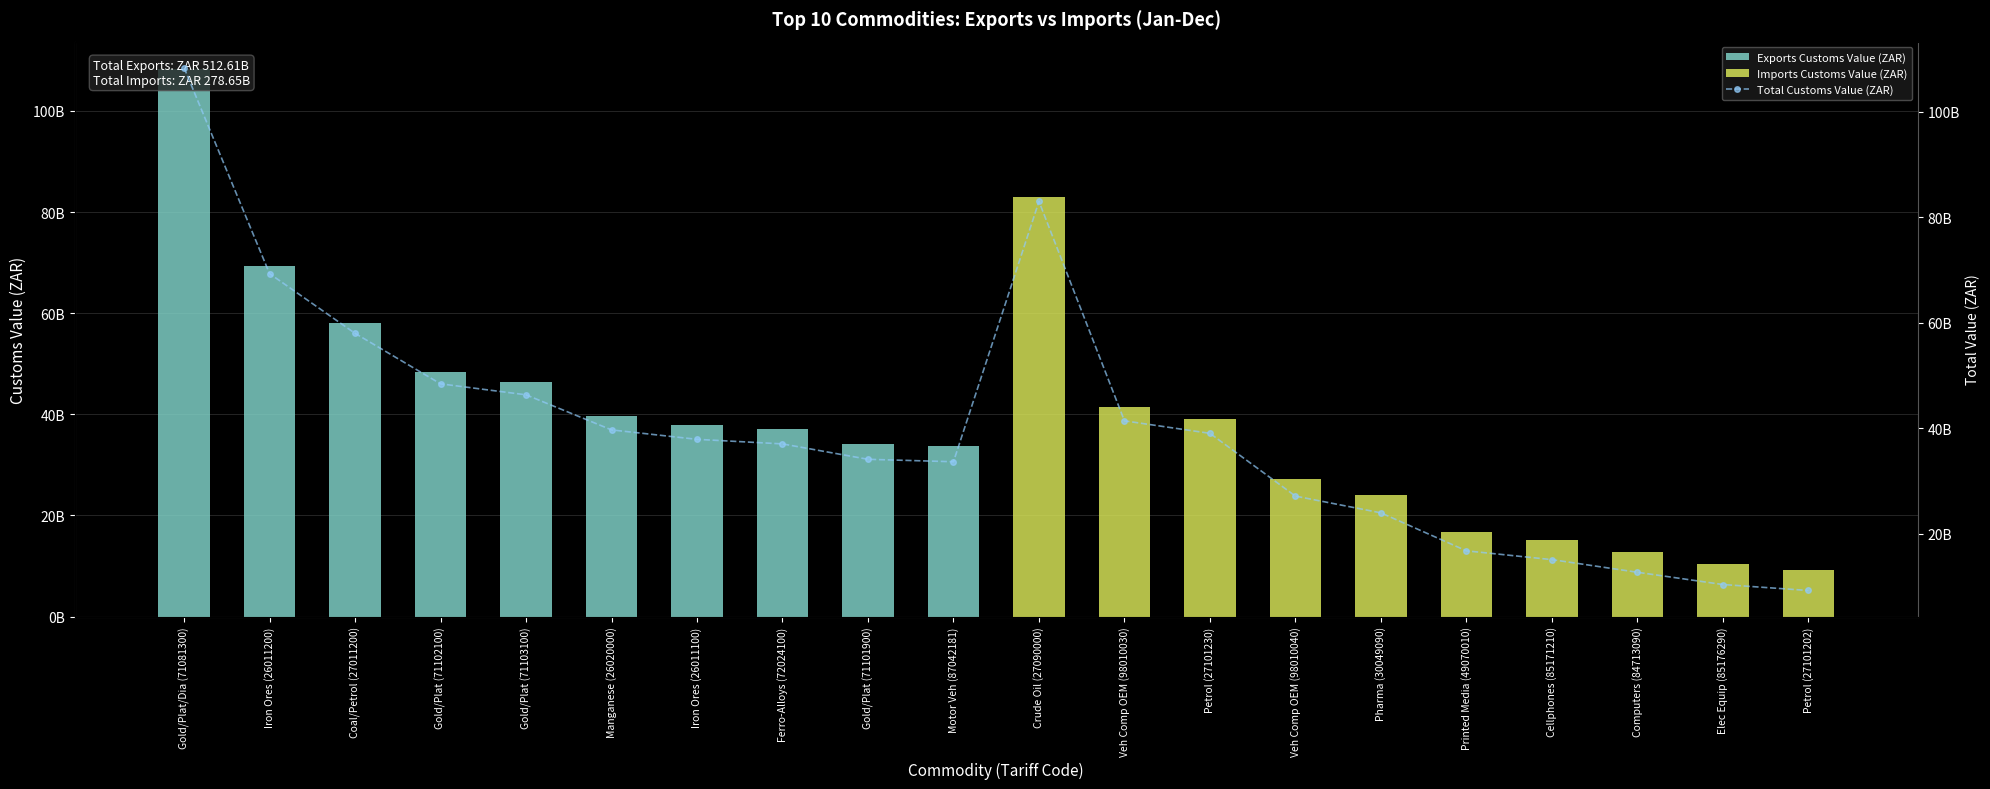

Where does the Total Customs Value (ZAR) series first go above 37889303041?

Gold/Plat/Dia (71081300)